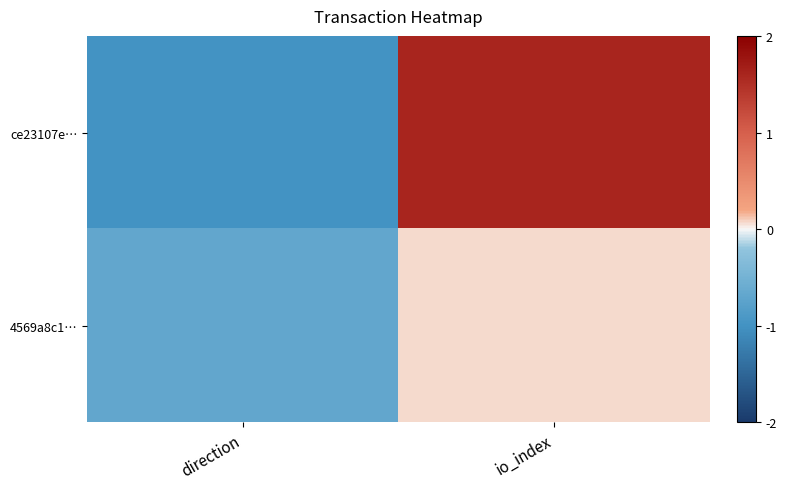

Rank the series at io_index from lowest to highest value.

4569a8c1…, ce23107e…